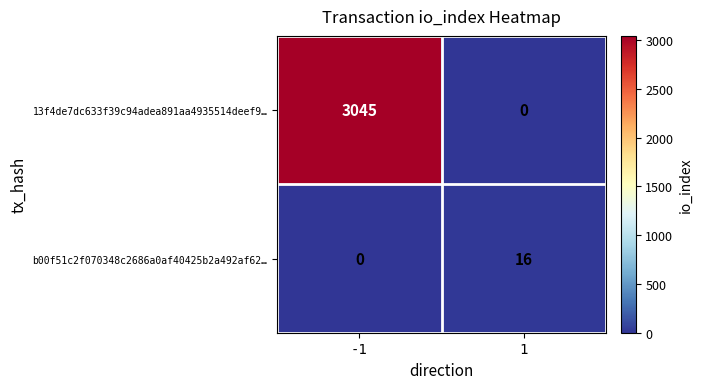

What is the maximum value shown in the chart?

3045